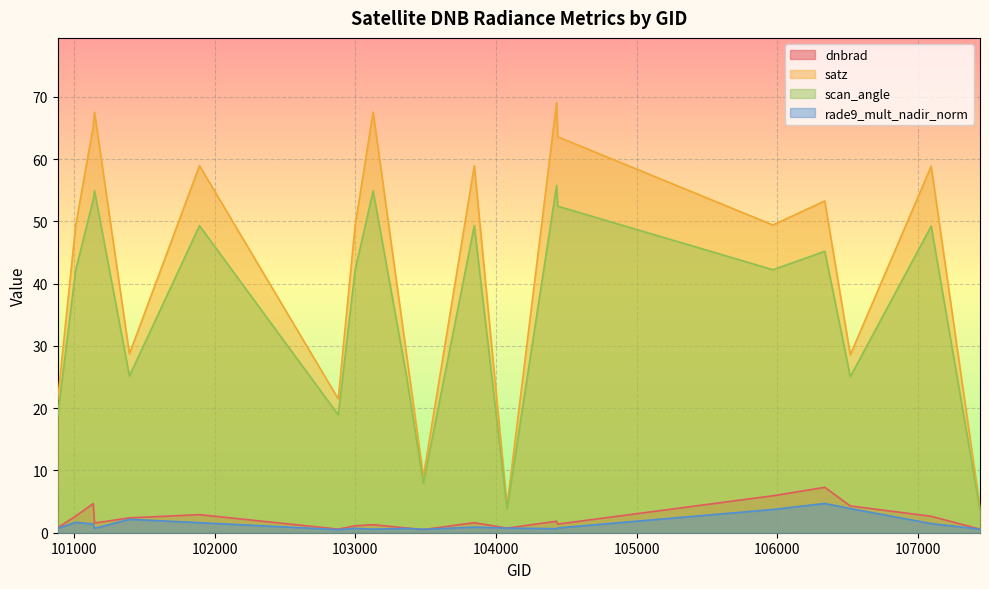

Is it true that scan_angle equals 11.3 at 103364?

False